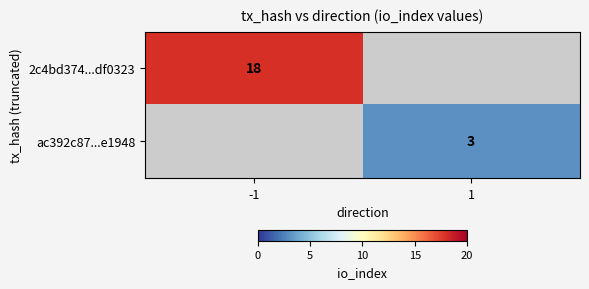

At how many categories does at least one series exceed 6?

1